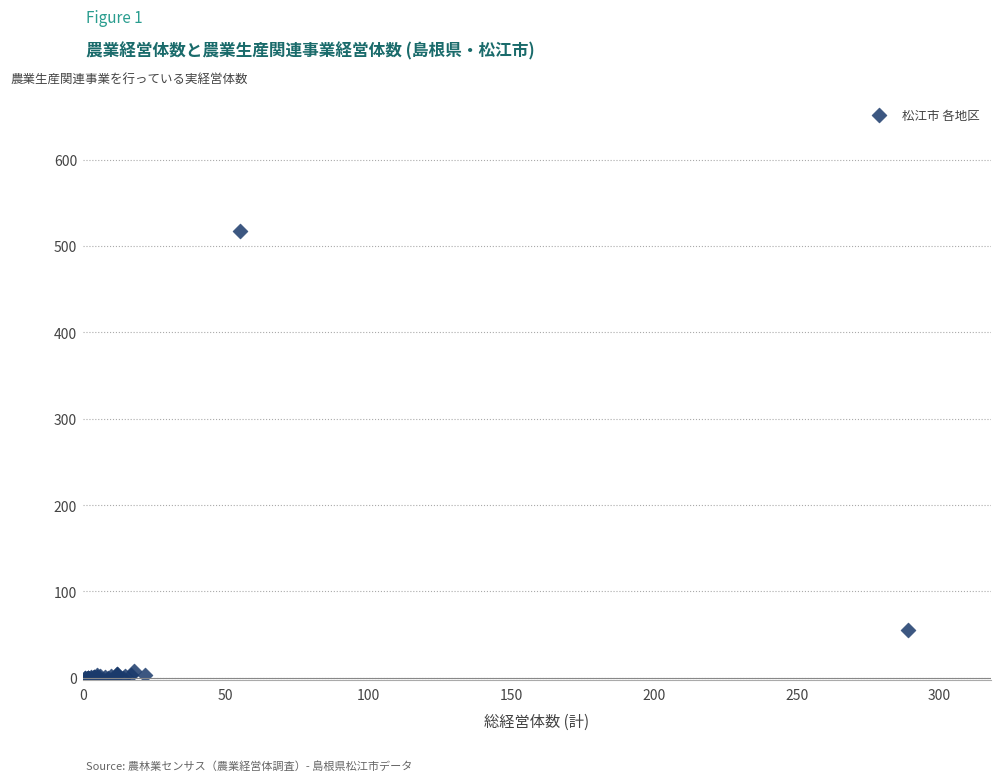

What Y value in the scatter plot is closest to 258?

55